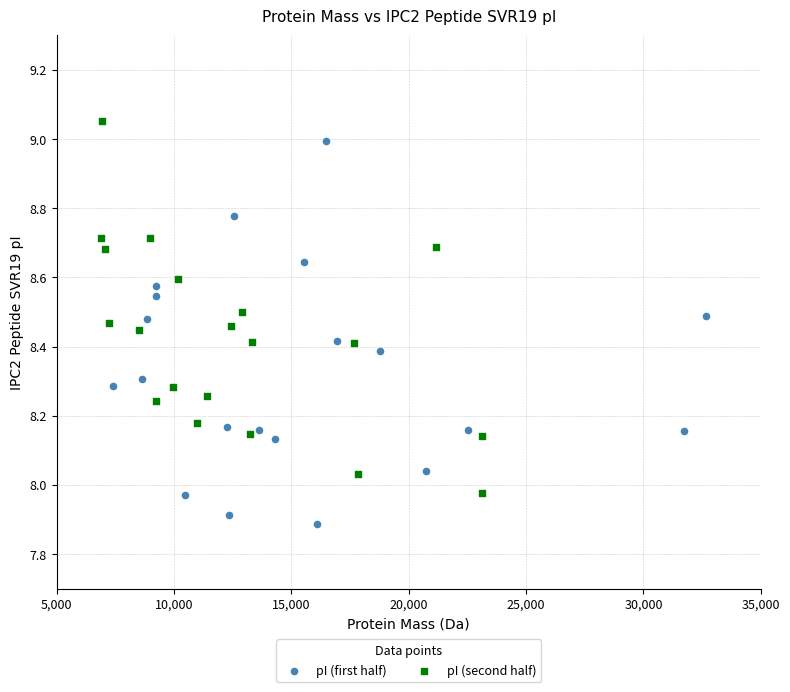

Which series reaches the minimum Y coordinate?

pI (first half)